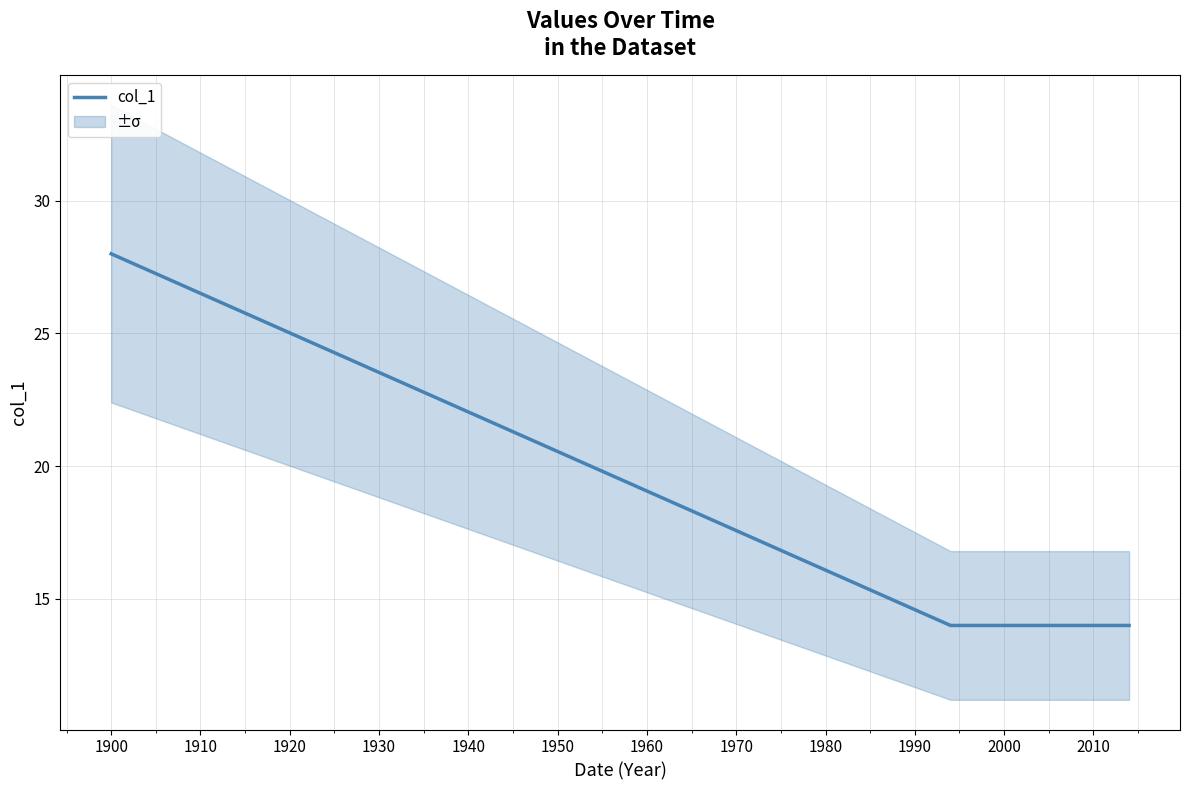

What is the highest value of the col_1 series?

28